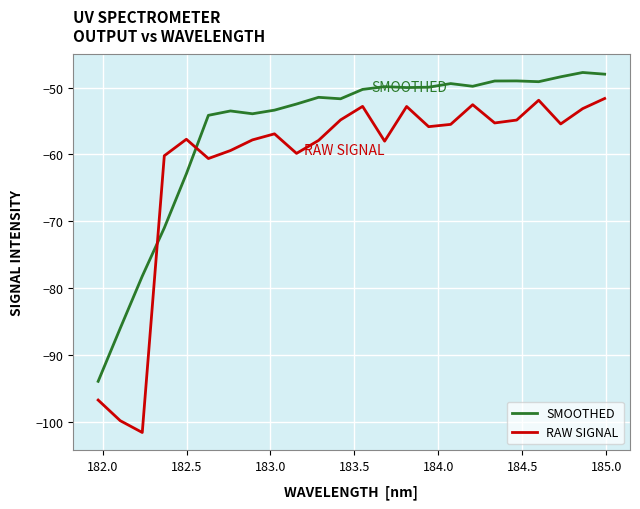

What is the greatest value displayed?

-47.8